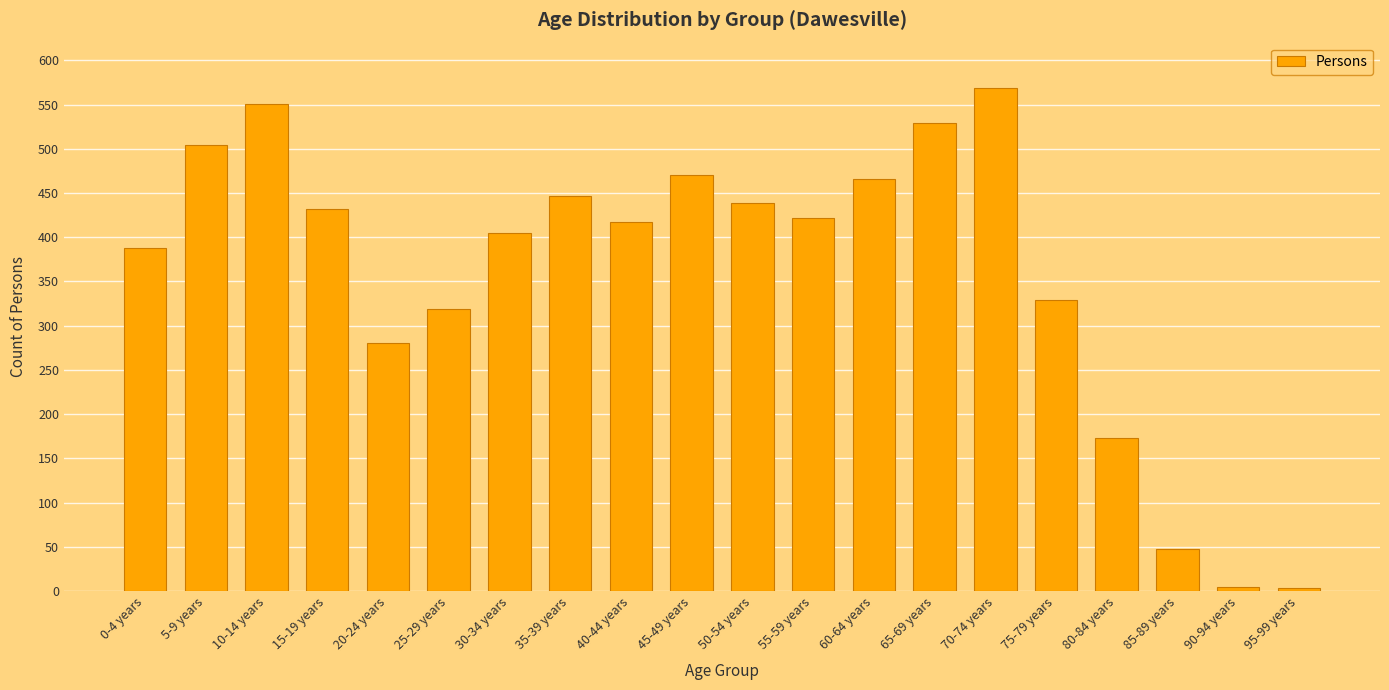

What value does the data have at 35-39 years, to the nearest 50?

450